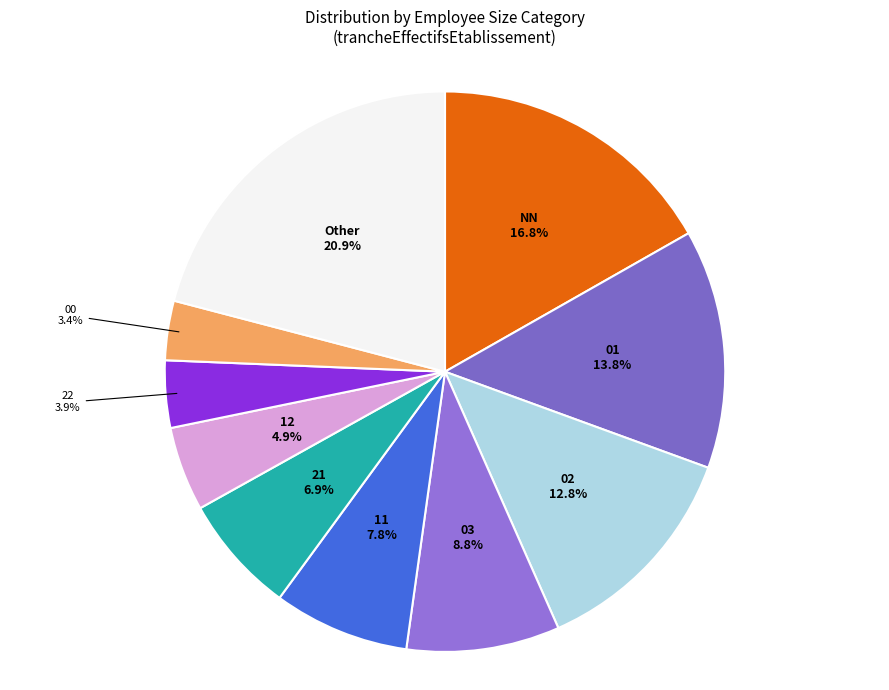

To the nearest percent, what is the average slice percentage?

10%